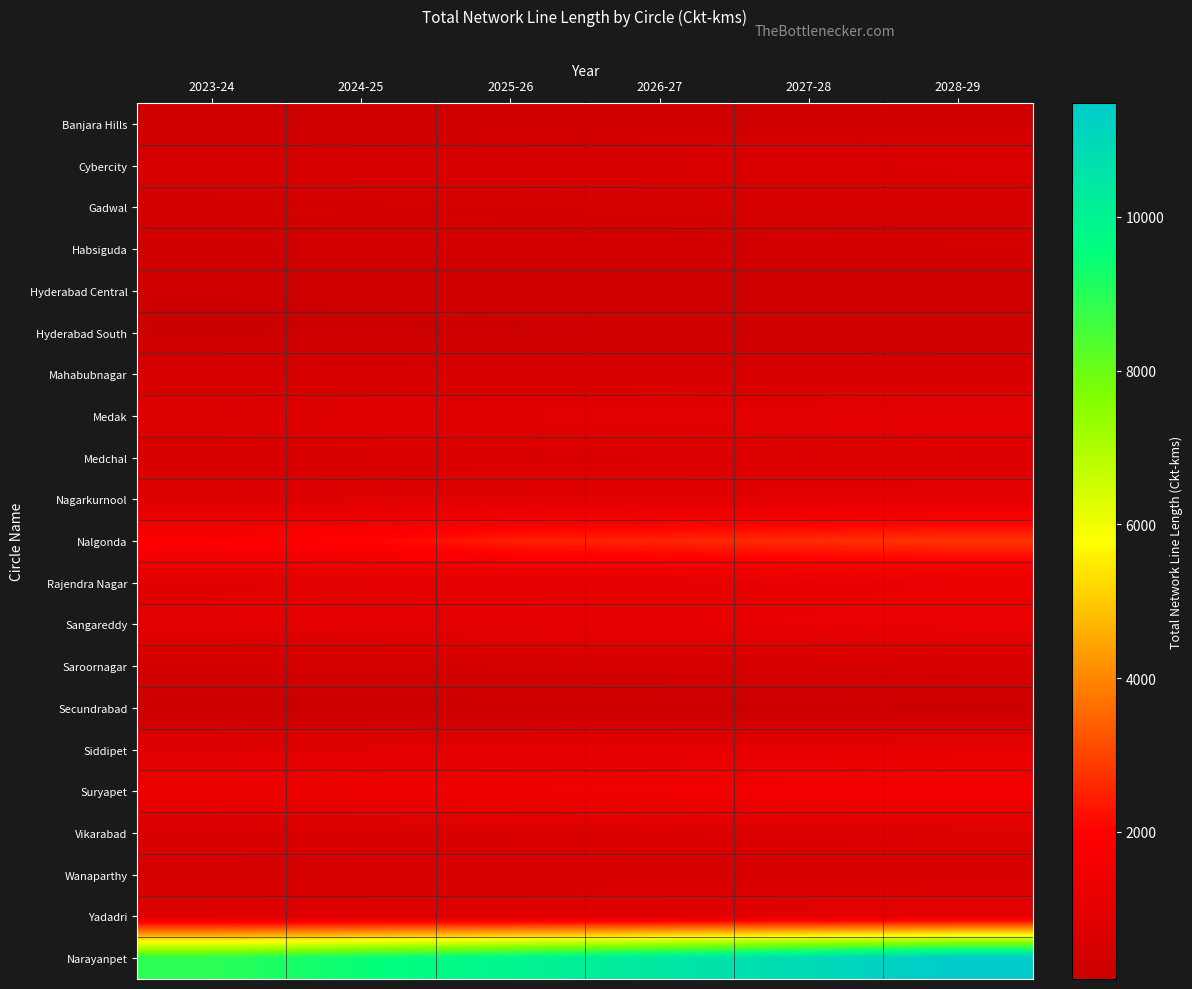

Between 2024-25 and 2025-26, which series saw the biggest shift?

Narayanpet